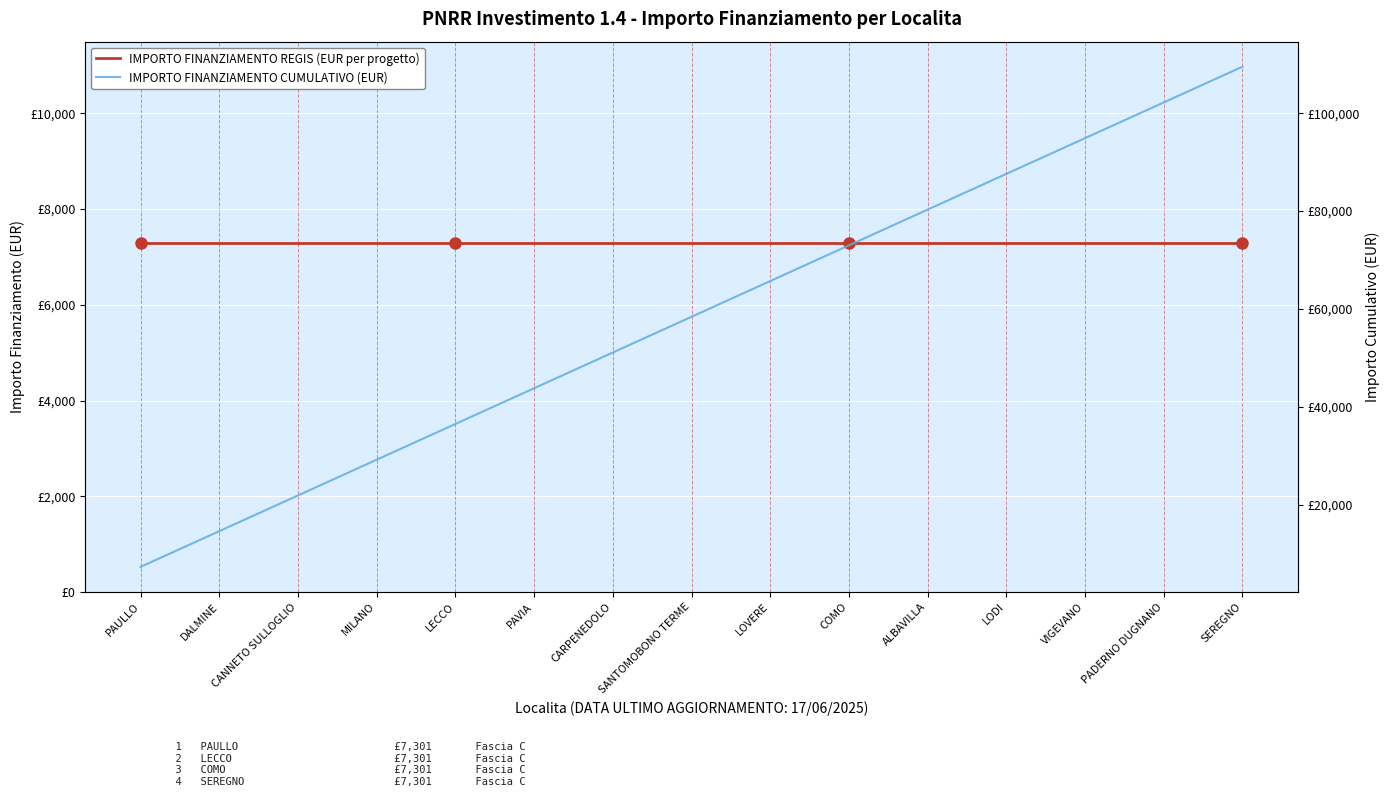

What is the lowest value of the IMPORTO FINANZIAMENTO REGIS (EUR per progetto) series?

7301